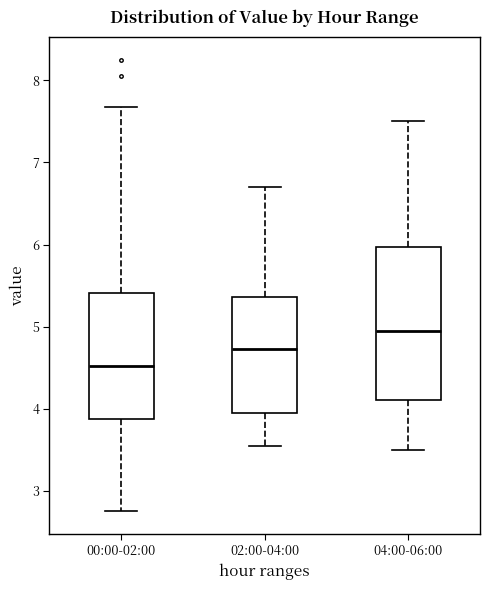

Which box has the highest median line?

04:00-06:00